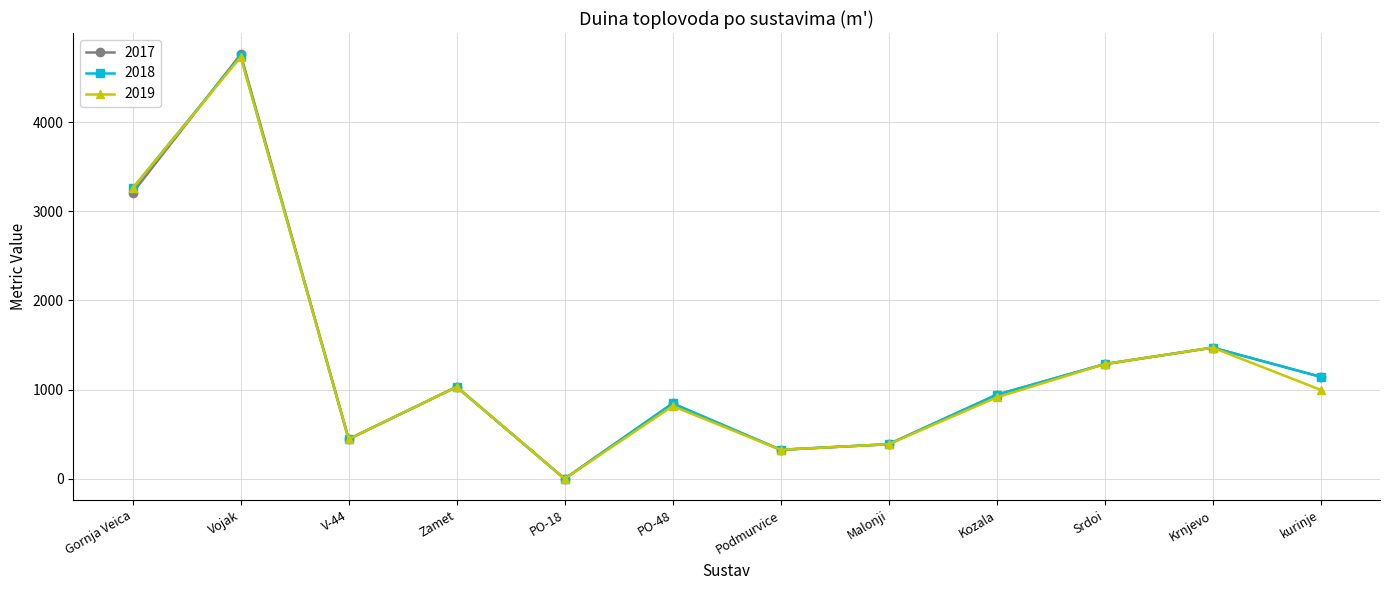

Is the value of 2019 at Krnjevo greater than the value of 2017 at Zamet?

Yes